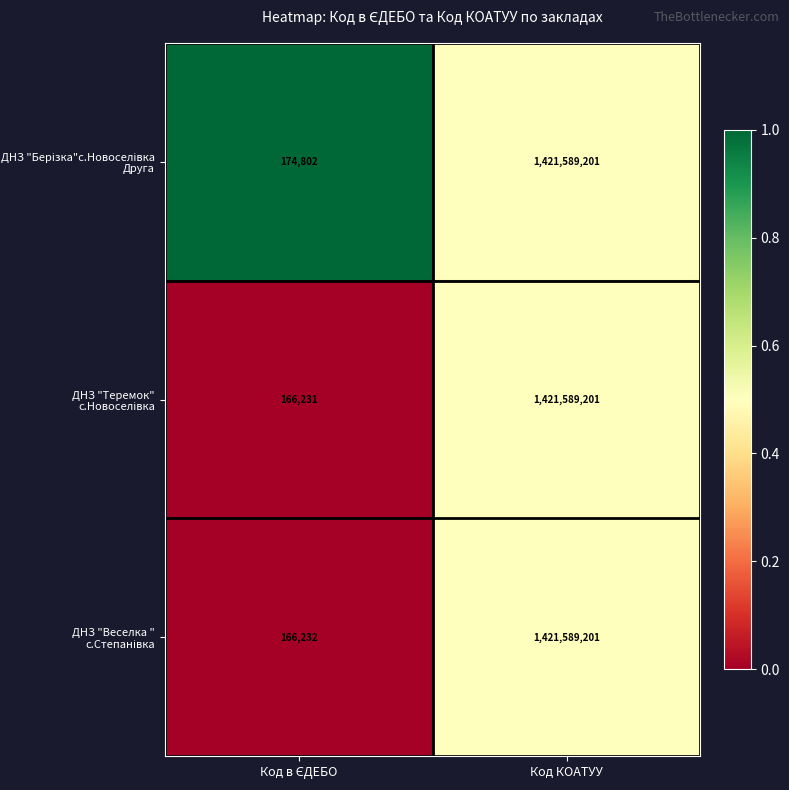

How many series are shown in this chart?

3